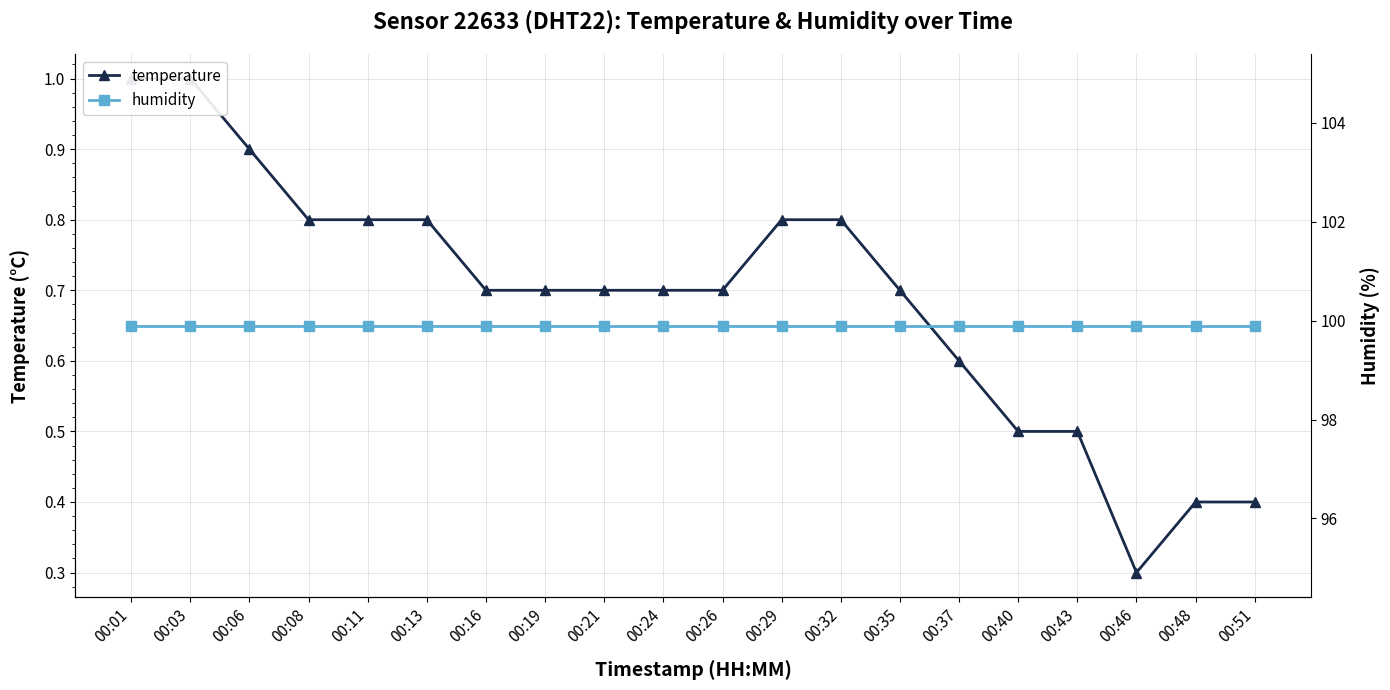

What is the difference between the highest and lowest values at 00:19?

99.2